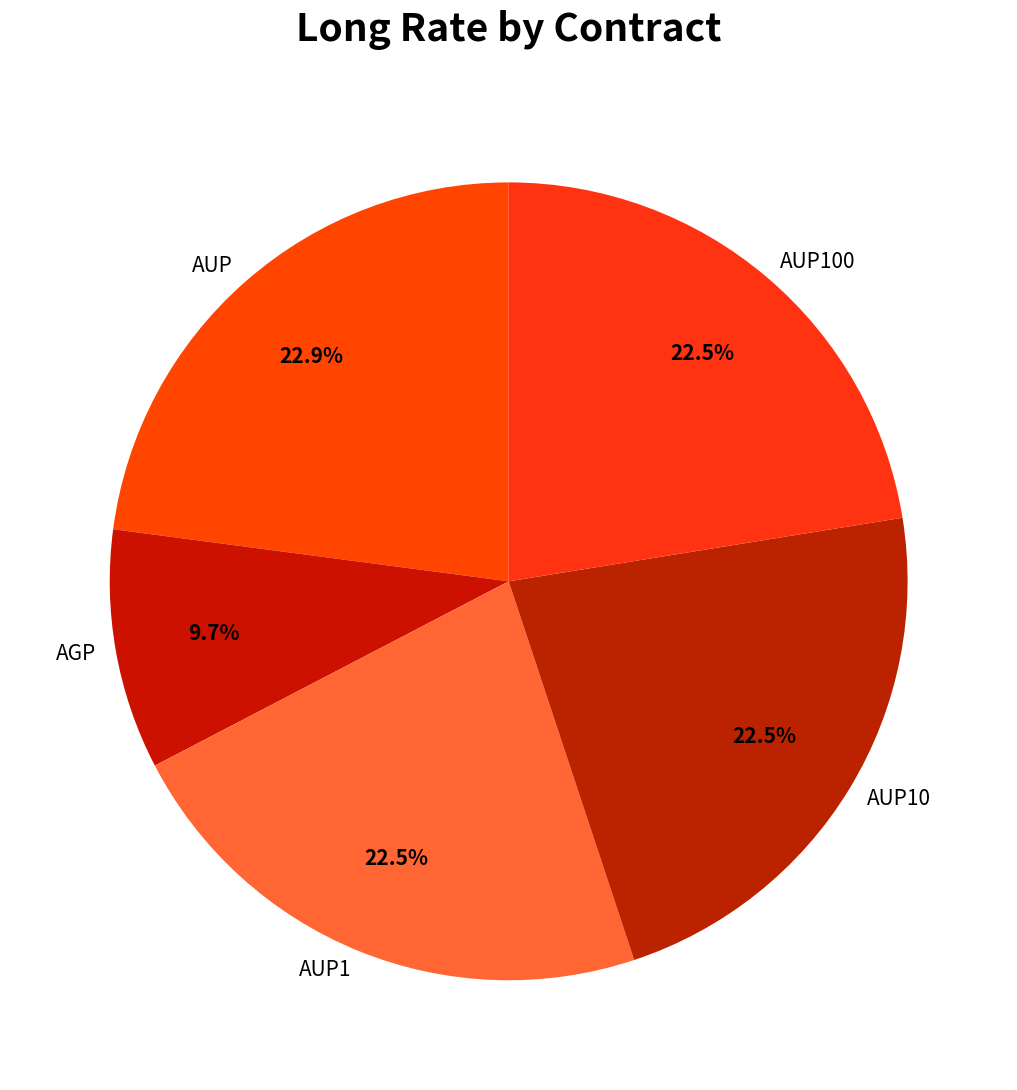

Does any single category account for the majority?

No